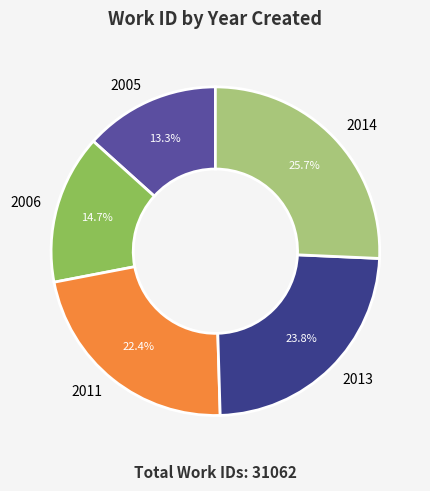

Which slice is the largest?

2014